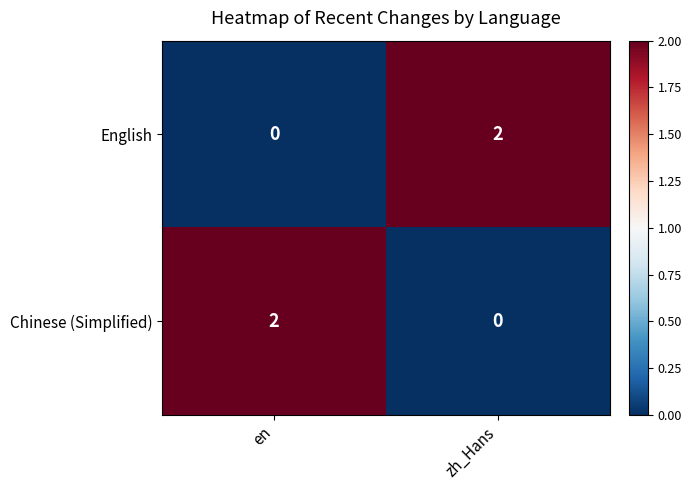

What is the difference between the highest and lowest values at en?

2